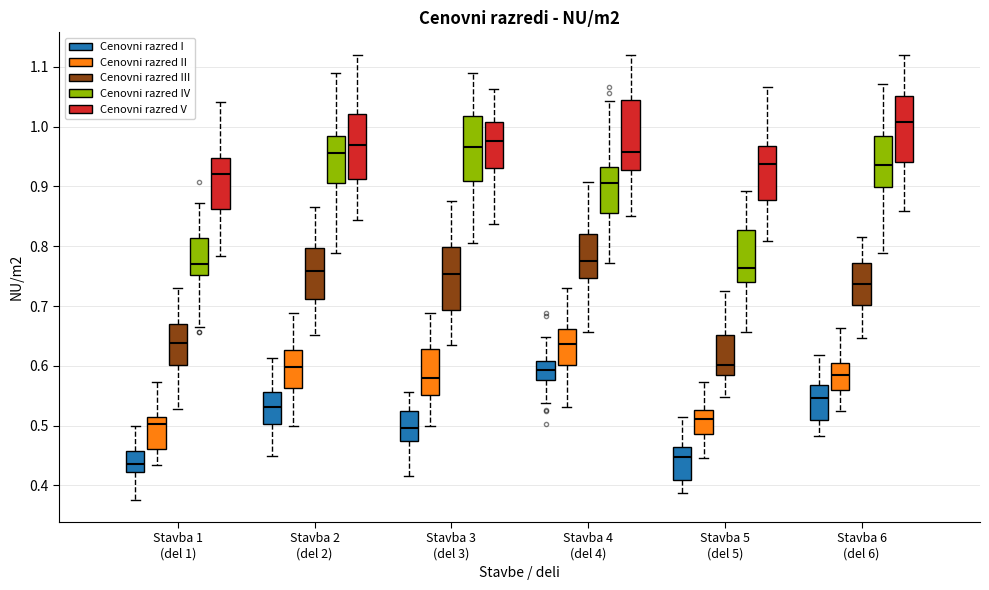

Reading left to right, read every box against the y-axis: the position of its median line, the range the box covers, and the ends of its whiskers. The values are not printed on the chart, so give them approximately, as read against the axis.

Stavba 1 (del 1) (Cenovni razred I): median 0.44, box 0.42 to 0.46, whiskers 0.38 to 0.50
Stavba 1 (del 1) (Cenovni razred II): median 0.50, box 0.46 to 0.51, whiskers 0.43 to 0.57
Stavba 1 (del 1) (Cenovni razred III): median 0.64, box 0.60 to 0.67, whiskers 0.53 to 0.73
Stavba 1 (del 1) (Cenovni razred IV): median 0.77, box 0.75 to 0.81, whiskers 0.67 to 0.87
Stavba 1 (del 1) (Cenovni razred V): median 0.92, box 0.86 to 0.95, whiskers 0.78 to 1.04
Stavba 2 (del 2) (Cenovni razred I): median 0.53, box 0.50 to 0.56, whiskers 0.45 to 0.61
Stavba 2 (del 2) (Cenovni razred II): median 0.60, box 0.56 to 0.63, whiskers 0.50 to 0.69
Stavba 2 (del 2) (Cenovni razred III): median 0.76, box 0.71 to 0.80, whiskers 0.65 to 0.87
Stavba 2 (del 2) (Cenovni razred IV): median 0.96, box 0.91 to 0.98, whiskers 0.79 to 1.09
Stavba 2 (del 2) (Cenovni razred V): median 0.97, box 0.91 to 1.02, whiskers 0.84 to 1.12
Stavba 3 (del 3) (Cenovni razred I): median 0.50, box 0.47 to 0.52, whiskers 0.42 to 0.56
Stavba 3 (del 3) (Cenovni razred II): median 0.58, box 0.55 to 0.63, whiskers 0.50 to 0.69
Stavba 3 (del 3) (Cenovni razred III): median 0.75, box 0.69 to 0.80, whiskers 0.63 to 0.88
Stavba 3 (del 3) (Cenovni razred IV): median 0.97, box 0.91 to 1.02, whiskers 0.81 to 1.09
Stavba 3 (del 3) (Cenovni razred V): median 0.98, box 0.93 to 1.01, whiskers 0.84 to 1.06
Stavba 4 (del 4) (Cenovni razred I): median 0.59, box 0.58 to 0.61, whiskers 0.54 to 0.65
Stavba 4 (del 4) (Cenovni razred II): median 0.64, box 0.60 to 0.66, whiskers 0.53 to 0.73
Stavba 4 (del 4) (Cenovni razred III): median 0.78, box 0.75 to 0.82, whiskers 0.66 to 0.91
Stavba 4 (del 4) (Cenovni razred IV): median 0.91, box 0.86 to 0.93, whiskers 0.77 to 1.04
Stavba 4 (del 4) (Cenovni razred V): median 0.96, box 0.93 to 1.04, whiskers 0.85 to 1.12
Stavba 5 (del 5) (Cenovni razred I): median 0.45, box 0.41 to 0.46, whiskers 0.39 to 0.52
Stavba 5 (del 5) (Cenovni razred II): median 0.51, box 0.49 to 0.53, whiskers 0.45 to 0.57
Stavba 5 (del 5) (Cenovni razred III): median 0.60, box 0.59 to 0.65, whiskers 0.55 to 0.73
Stavba 5 (del 5) (Cenovni razred IV): median 0.76, box 0.74 to 0.83, whiskers 0.66 to 0.89
Stavba 5 (del 5) (Cenovni razred V): median 0.94, box 0.88 to 0.97, whiskers 0.81 to 1.07
Stavba 6 (del 6) (Cenovni razred I): median 0.55, box 0.51 to 0.57, whiskers 0.48 to 0.62
Stavba 6 (del 6) (Cenovni razred II): median 0.58, box 0.56 to 0.61, whiskers 0.53 to 0.66
Stavba 6 (del 6) (Cenovni razred III): median 0.74, box 0.70 to 0.77, whiskers 0.65 to 0.82
Stavba 6 (del 6) (Cenovni razred IV): median 0.94, box 0.90 to 0.98, whiskers 0.79 to 1.07
Stavba 6 (del 6) (Cenovni razred V): median 1.01, box 0.94 to 1.05, whiskers 0.86 to 1.12